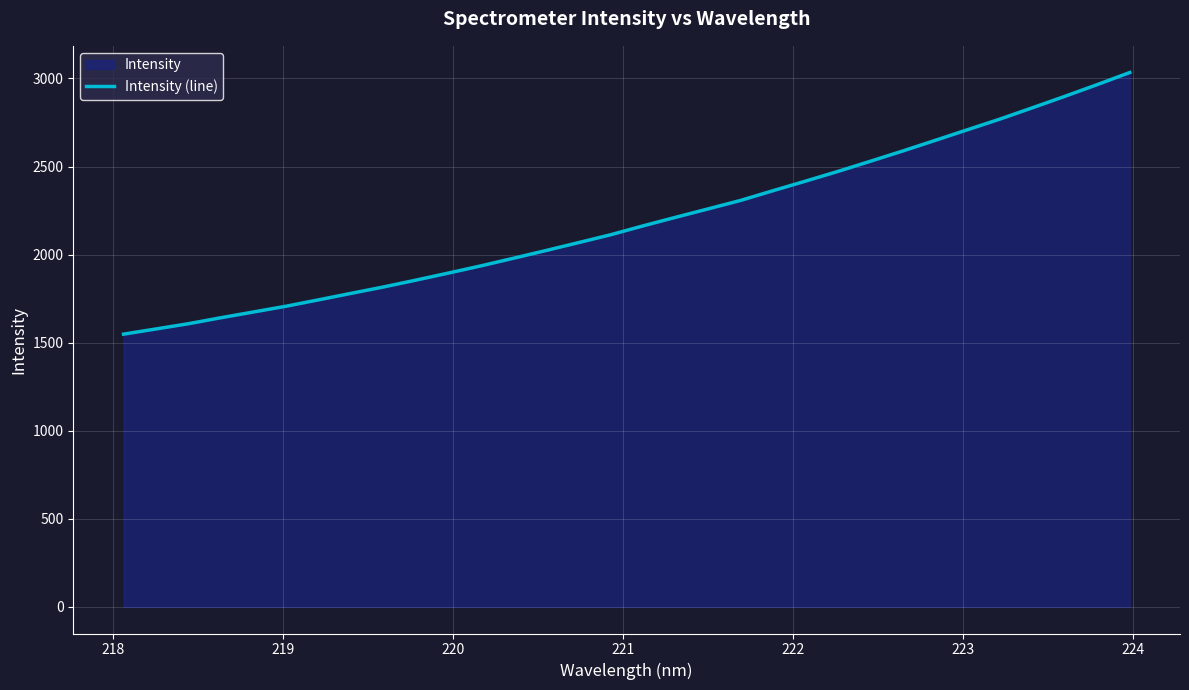

What is the minimum value shown in the chart?

1548.1